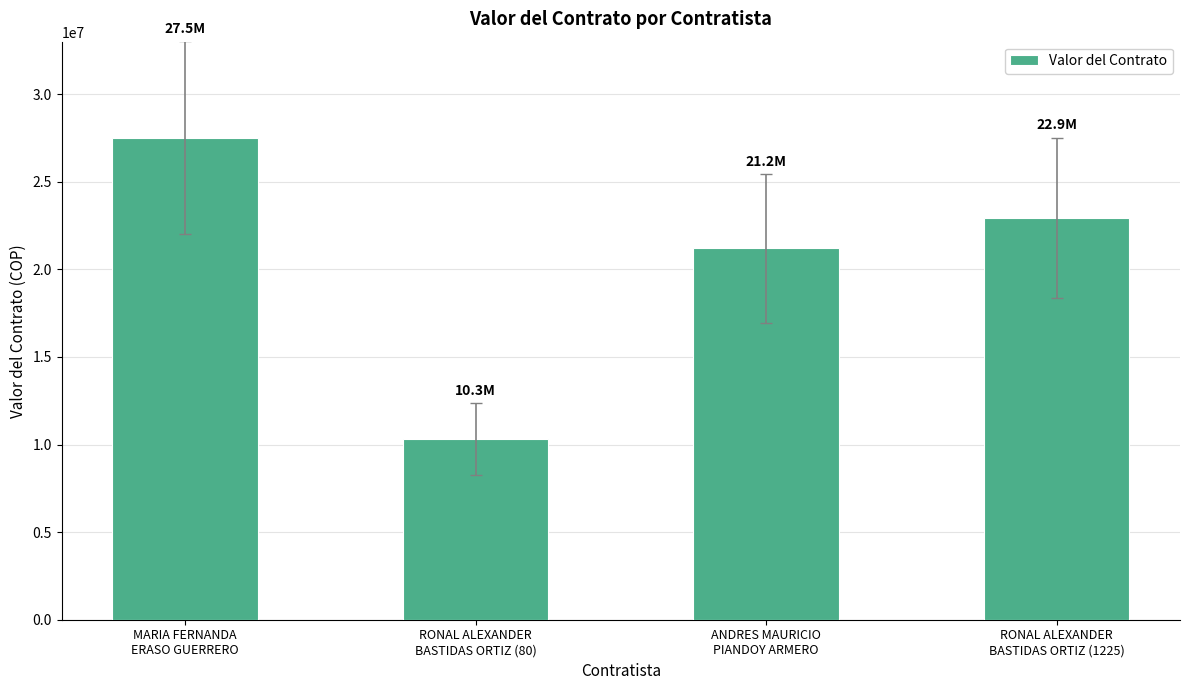

The value at ANDRES MAURICIO
PIANDOY ARMERO is 21200000. True or false?

True